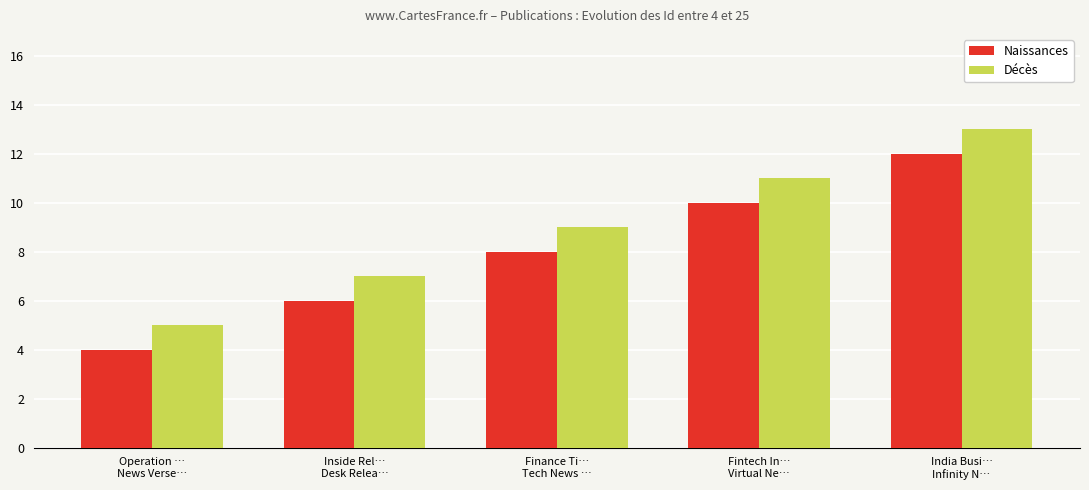

What is the difference between the maximum and minimum values in the Décès series?

8